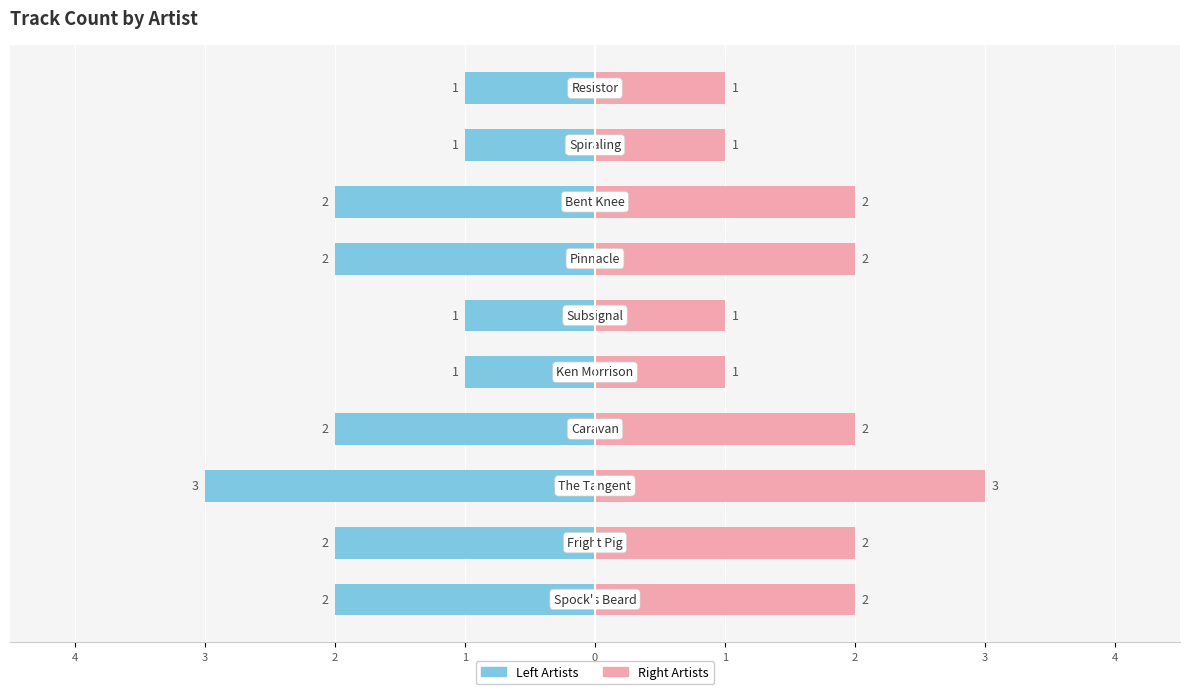

Which series has the largest range (max minus min)?

Track Count (Left)